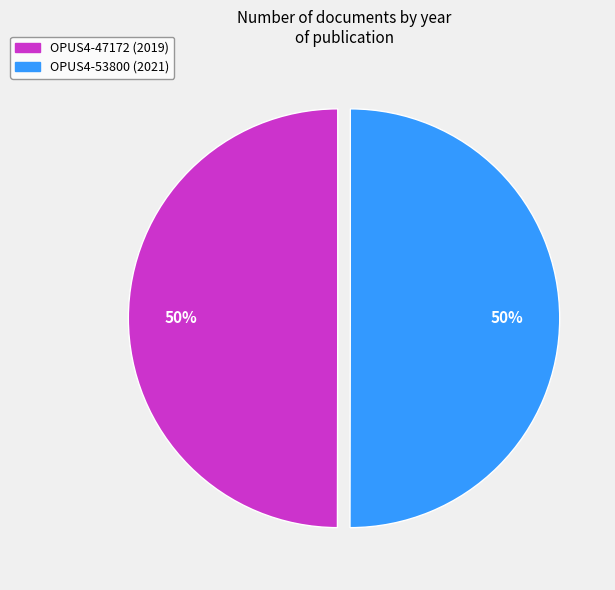

Combined, do OPUS4-53800 and OPUS4-47172 account for over 50%?

Yes